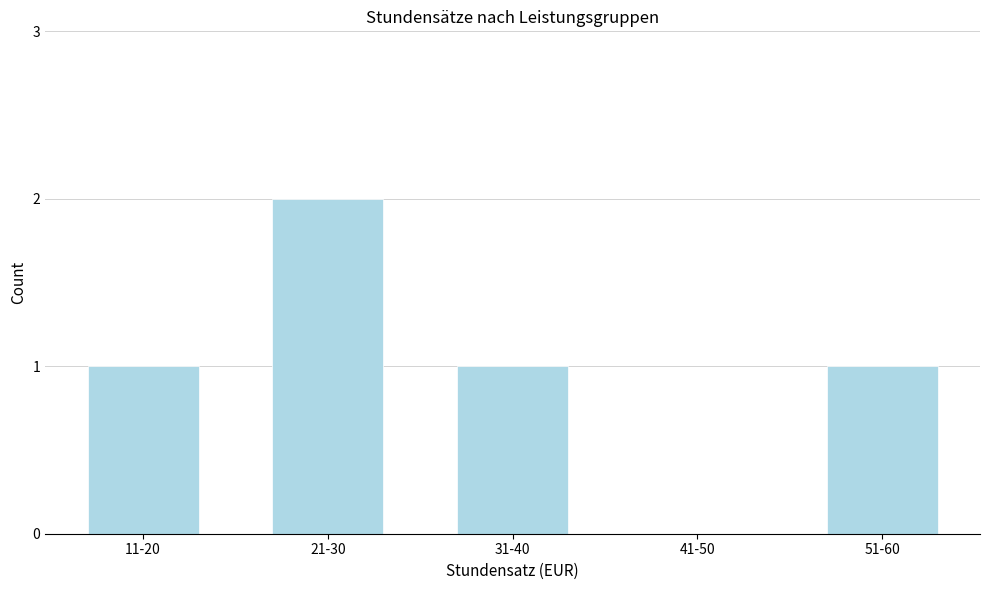

Reading right to left, what are all the values shown in this chart?

51-60=1	41-50=0	31-40=1	21-30=2	11-20=1